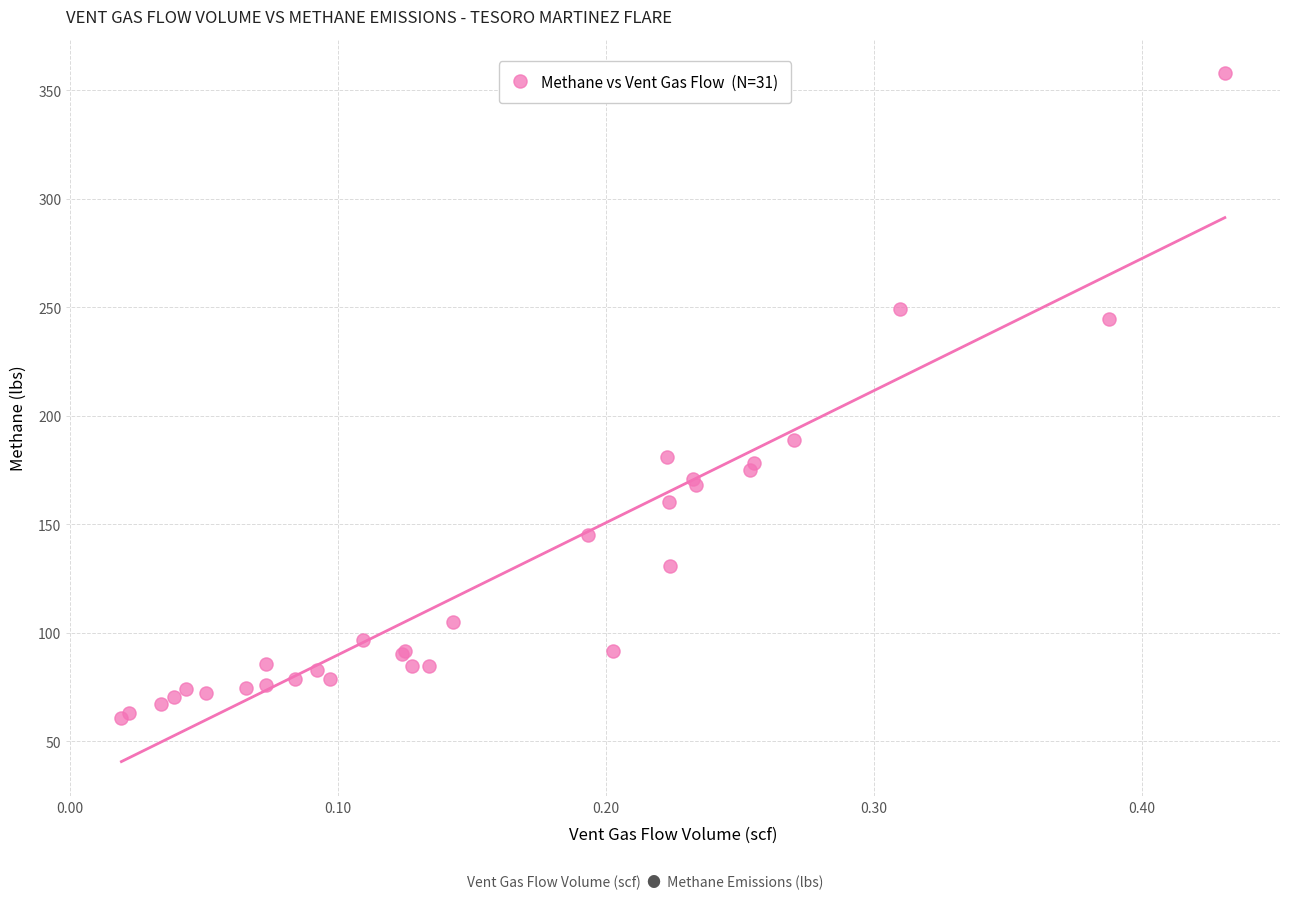

What Y value in the scatter plot is closest to 209?

188.6